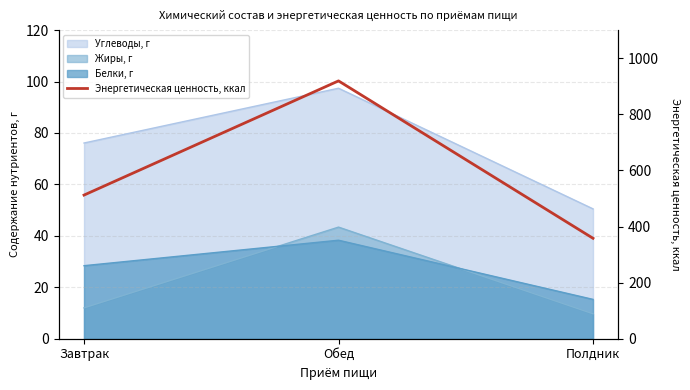

Which label corresponds to the largest value in the chart?

Обед